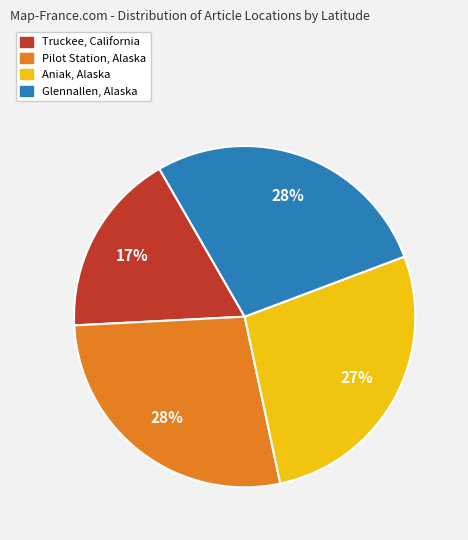

To the nearest percent, what is the difference between the Aniak, Alaska and Truckee, California slice percentages?

10%